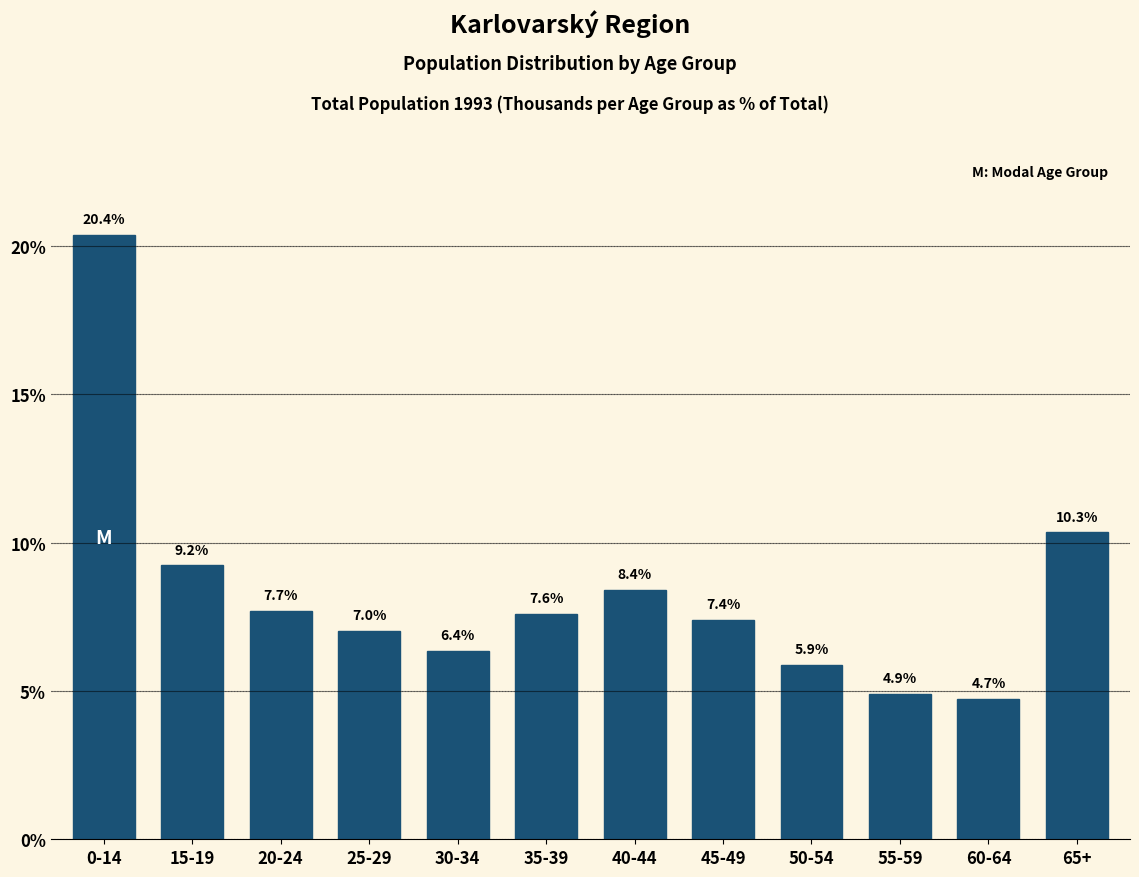

Reading left to right, transcribe all the data shown in this chart.

20.4	9.2	7.7	7.0	6.4	7.6	8.4	7.4	5.9	4.9	4.7	10.3